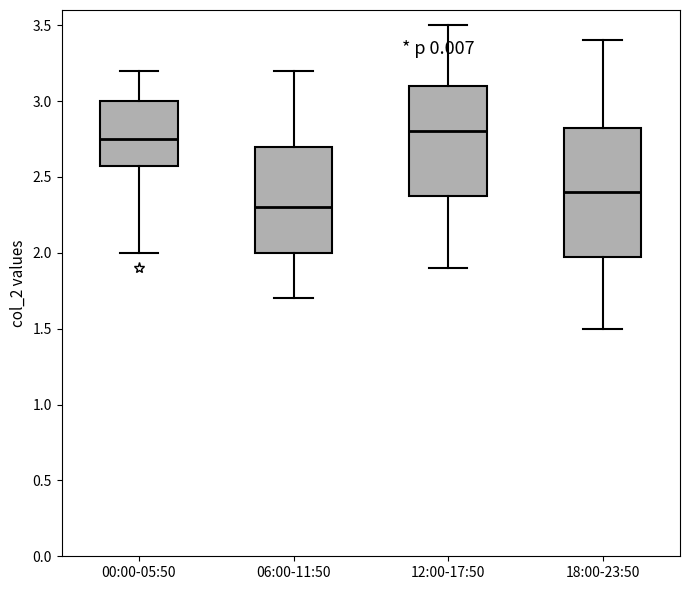

Reading left to right, read every box against the y-axis: the position of its median line, the range the box covers, and the ends of its whiskers. The values are not printed on the chart, so give them approximately, as read against the axis.

00:00-05:50: median 2.75, box 2.60 to 3.00, whiskers 2.00 to 3.20
06:00-11:50: median 2.30, box 2.00 to 2.70, whiskers 1.70 to 3.20
12:00-17:50: median 2.80, box 2.40 to 3.10, whiskers 1.90 to 3.50
18:00-23:50: median 2.40, box 2.00 to 2.85, whiskers 1.50 to 3.40